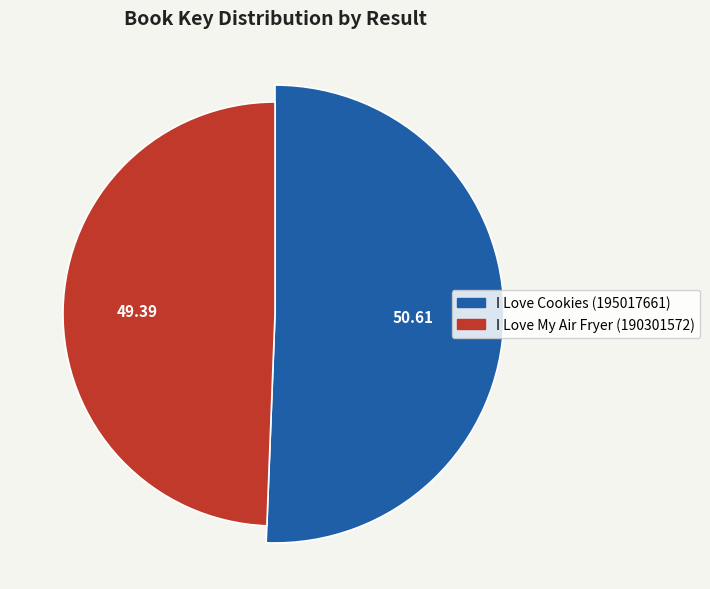

Does I Love My Air Fryer (190301572) represent more than half of the total?

No